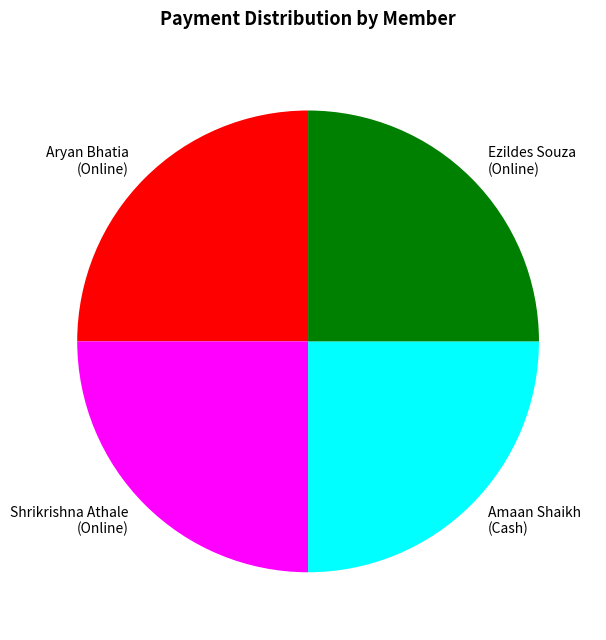

Is there any slice that represents more than half of the pie?

No